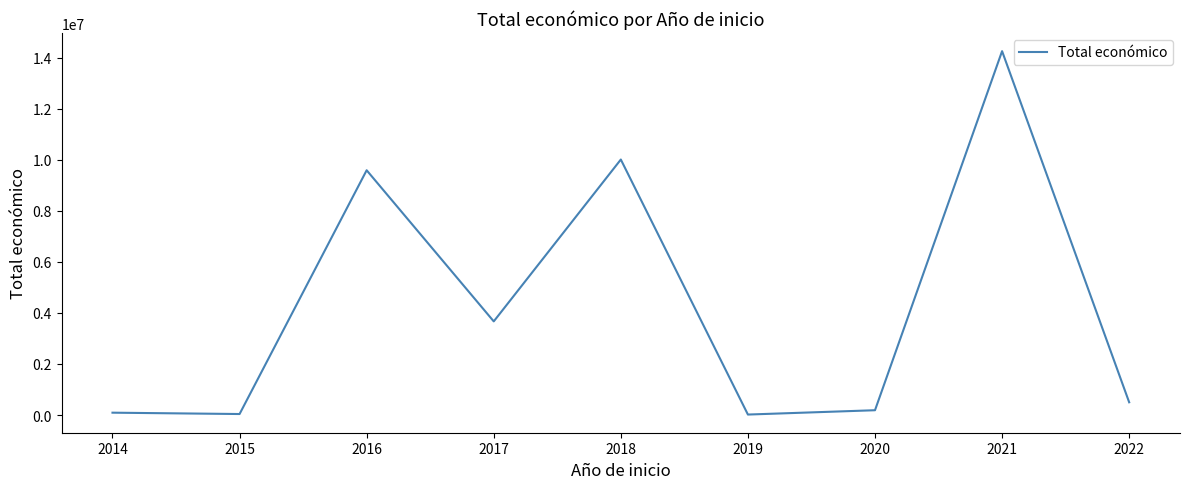

What is the smallest value displayed?

19461